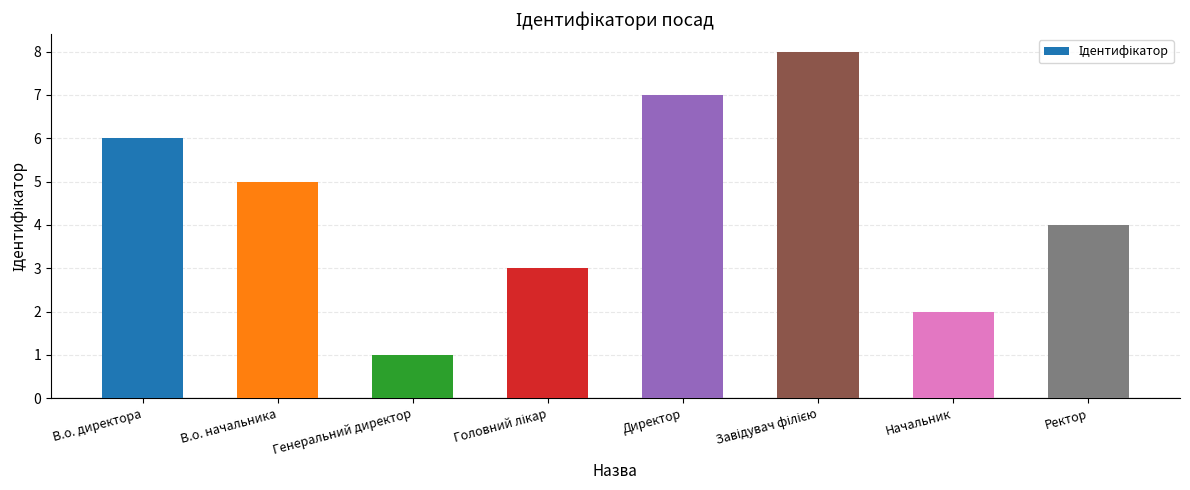

What position from the left is Начальник?

7